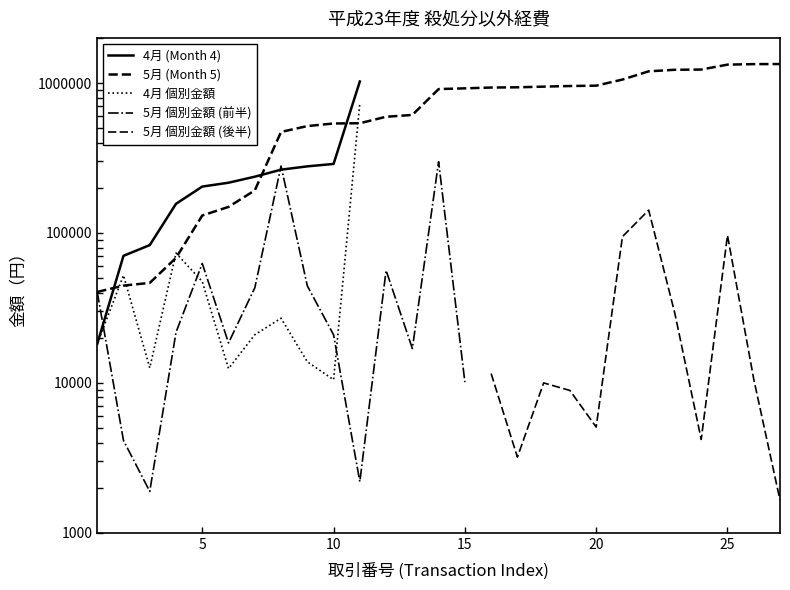

True or false: there are more than 0 points higher than both neighbors.

True